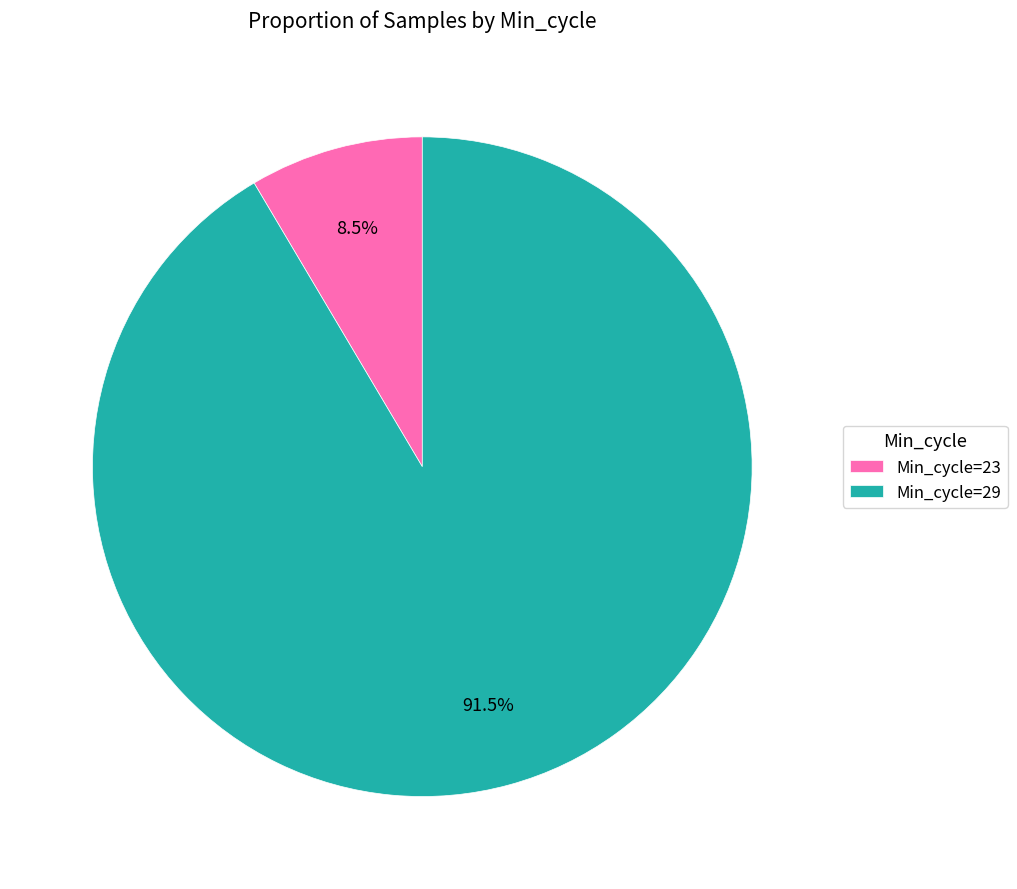

Which category has the smallest portion of the pie?

Min_cycle=23